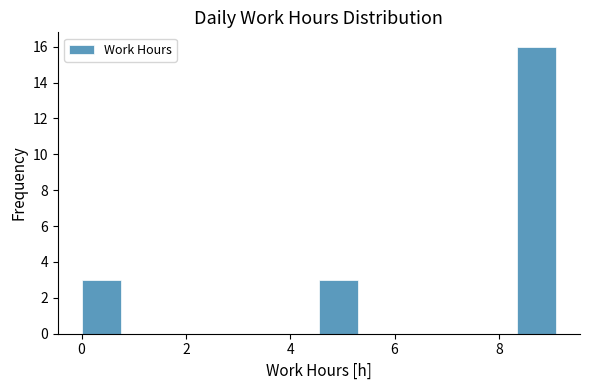

Read against the x-axis, roughly where is the centre of the tallest bar?

8.8